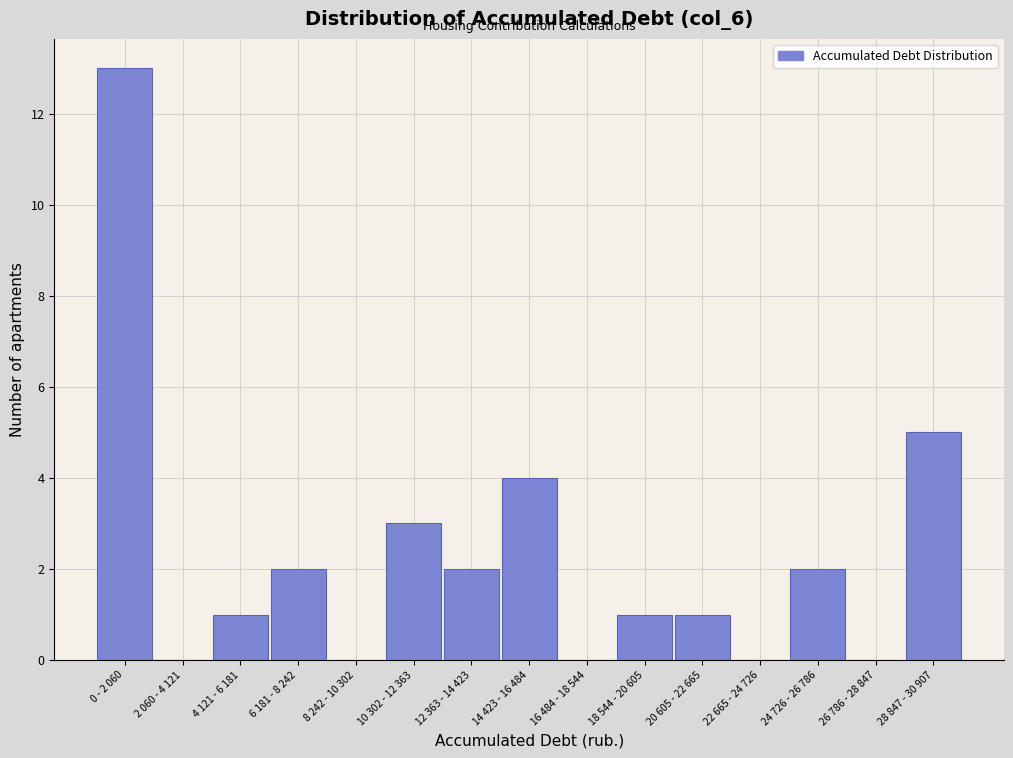

Reading left to right, what are all the values shown in this chart?

0 - 2 060=13	2 060 - 4 121=0	4 121 - 6 181=1	6 181 - 8 242=2	8 242 - 10 302=0	10 302 - 12 363=3	12 363 - 14 423=2	14 423 - 16 484=4	16 484 - 18 544=0	18 544 - 20 605=1	20 605 - 22 665=1	22 665 - 24 726=0	24 726 - 26 786=2	26 786 - 28 847=0	28 847 - 30 907=5